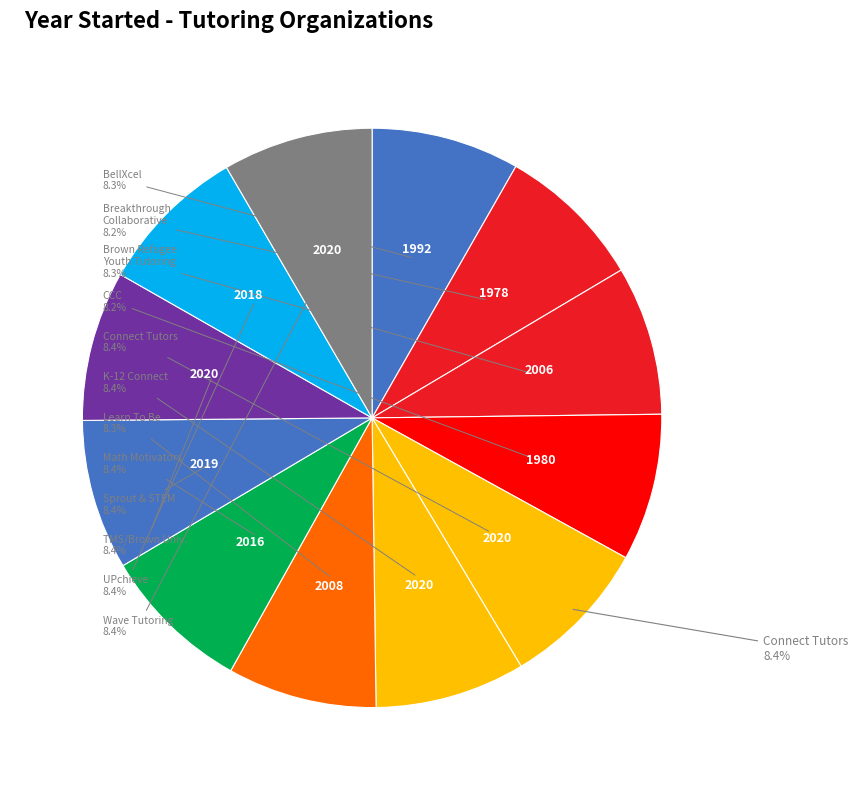

What is the total percentage of Connect Tutors and Breakthrough Collaborative?

16.6%